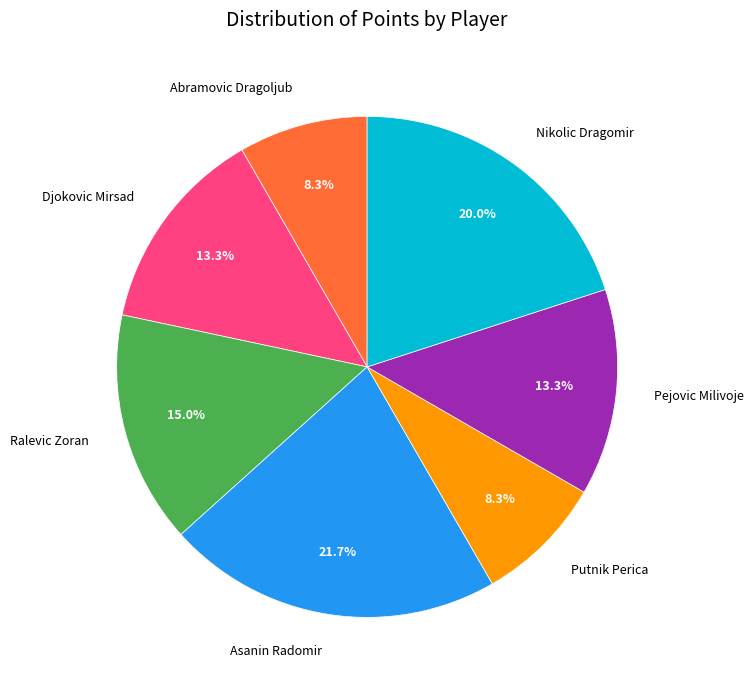

Is Abramovic Dragoljub the majority of the pie?

No